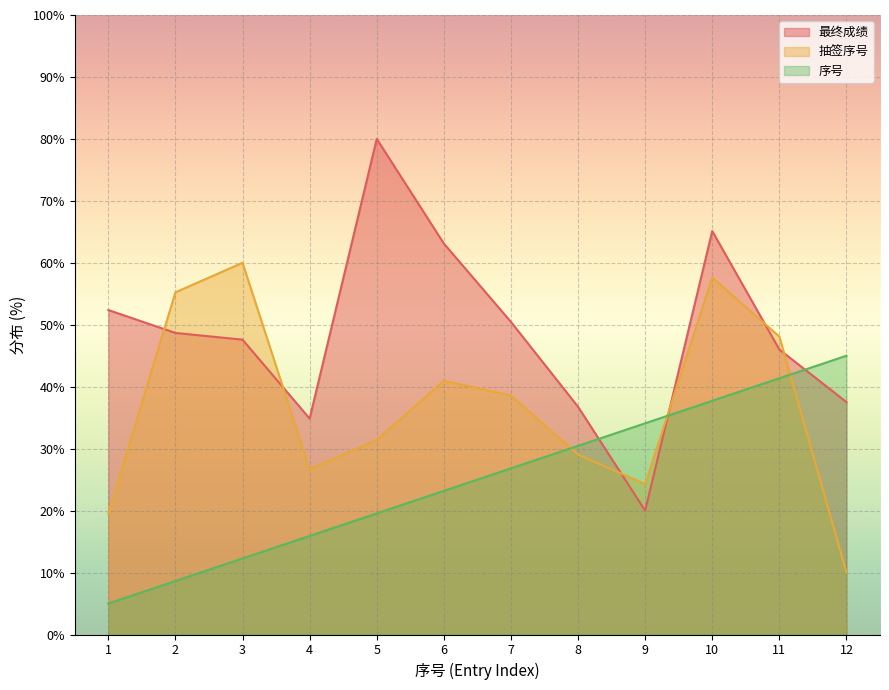

What is the total value across all series at 7?

115.9